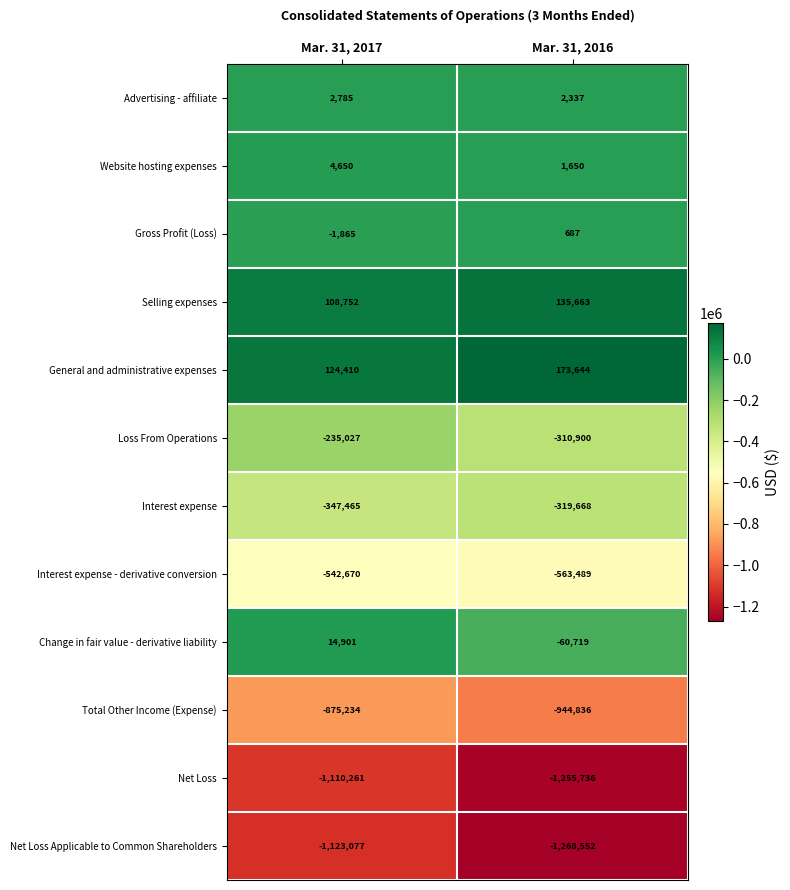

What is the spread (max minus min) of values at Mar. 31, 2017?

1247487